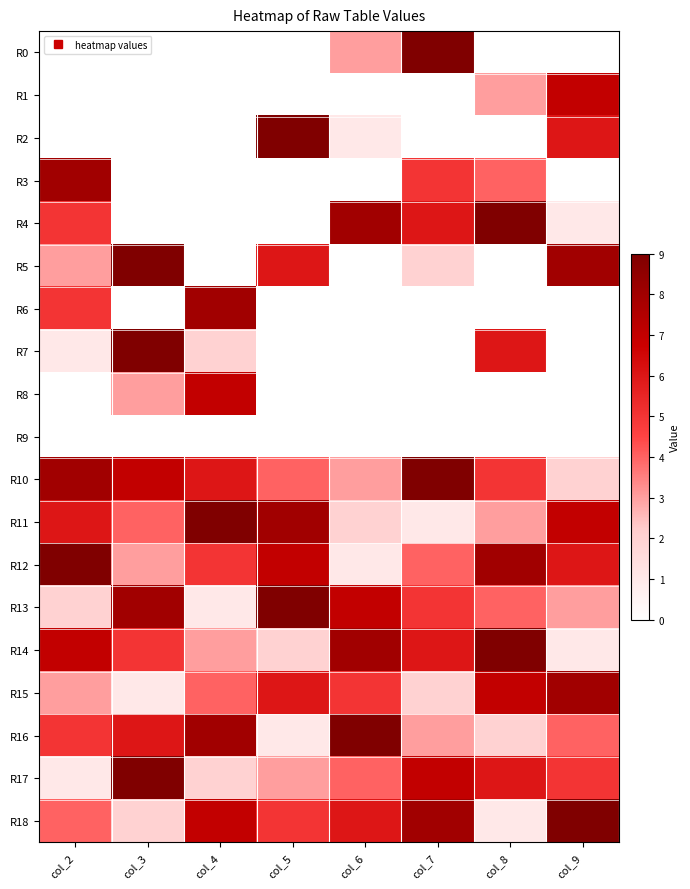

Count the R14 values in the range 3 to 8.

5